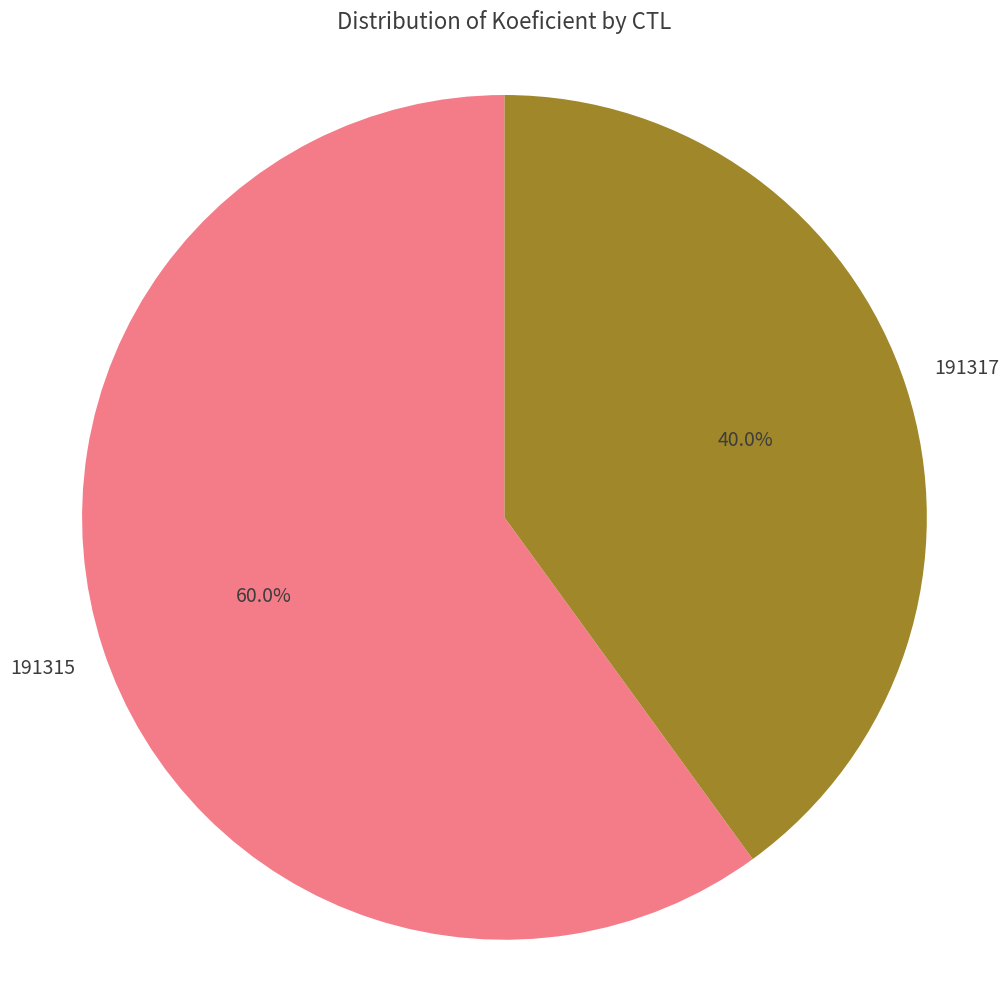

To the nearest percent, what is the difference between the largest and smallest slice percentages?

20%